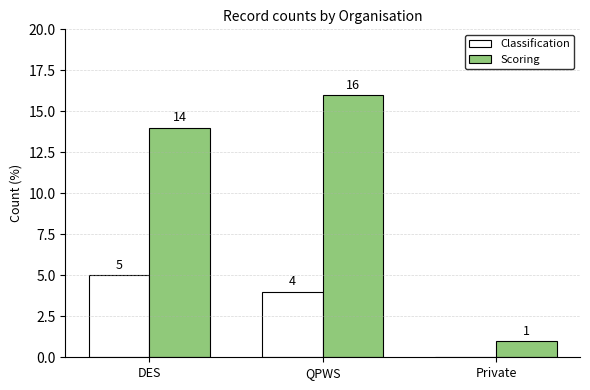

True or false: Classification has a value of 4 at QPWS.

True